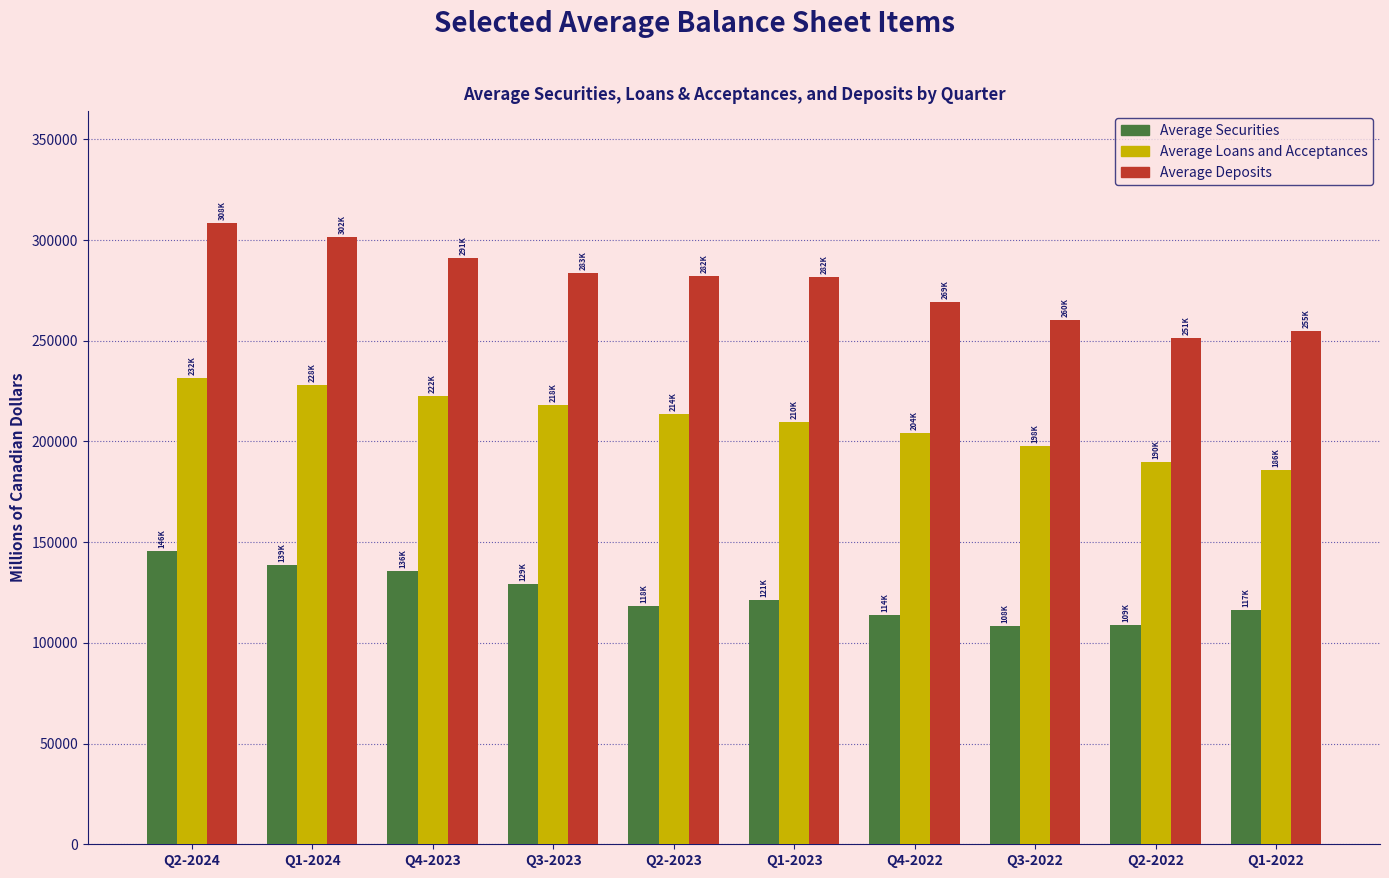

What is the label of the 3rd bar from the left?

Q4-2023